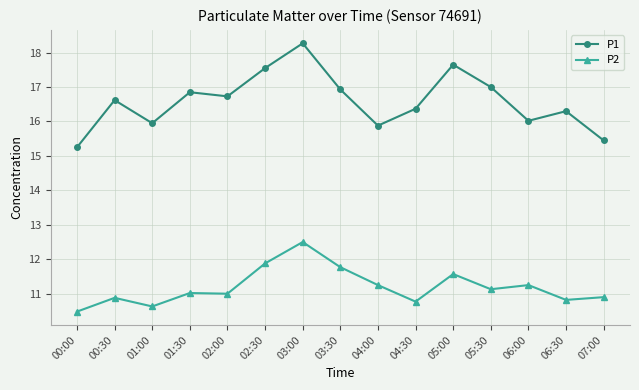

In P2, how many points are lower than both neighbors (excluding endpoints)?

5